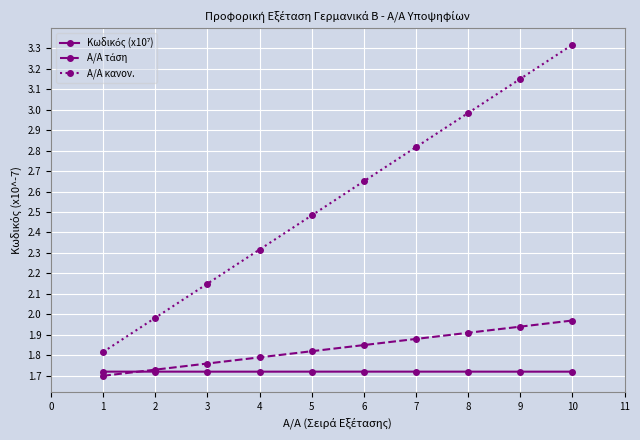

What is the value of the Α/Α κανον. point at the 8th from the left?

3.0